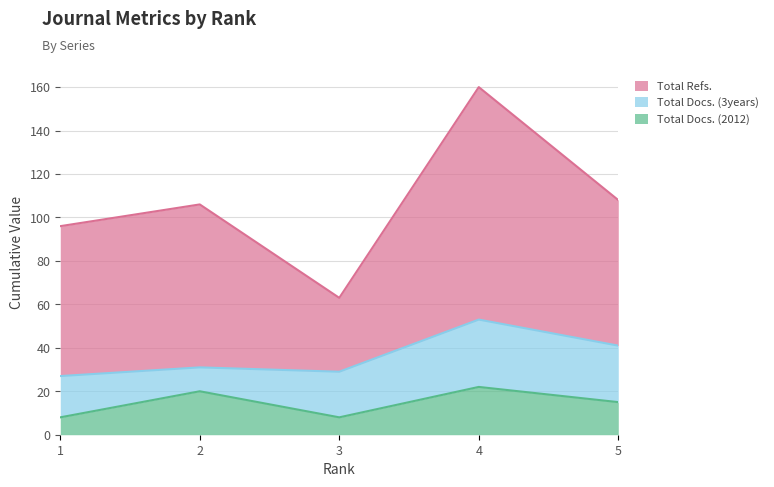

The Total Docs. (2012) series shows 20 at 2. True or false?

True